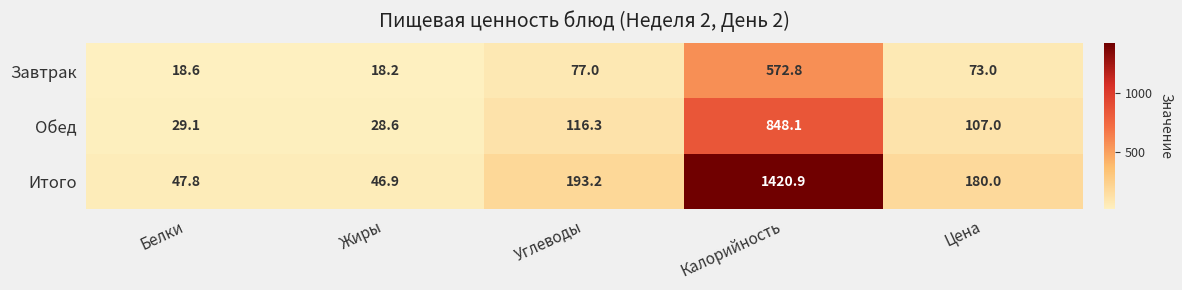

What is the approximate value of Обед at Углеводы?

116.3